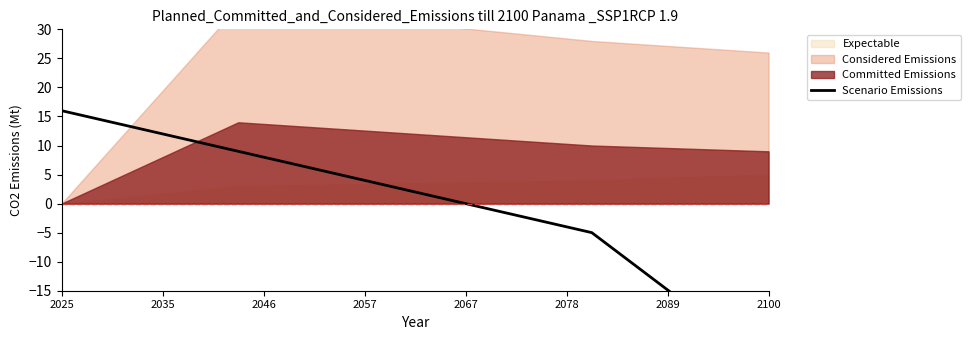

Reading left to right, extract all data points from this chart.

16.0	9.0	2.0	-5.0	-28.0